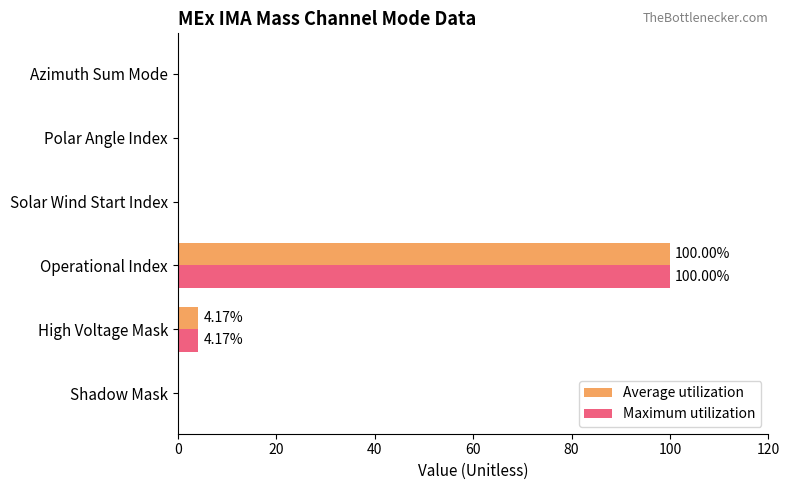

At which label is Maximum utilization closest to 50?

High Voltage Mask